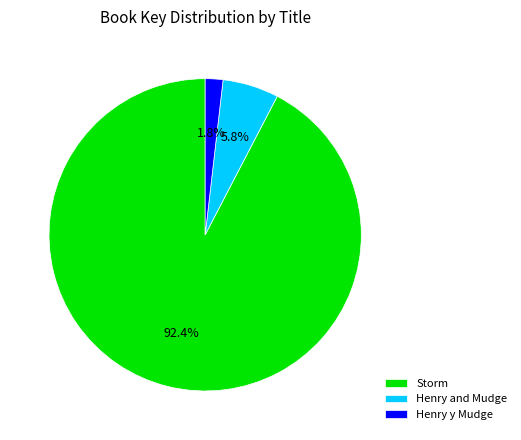

What percentage do Henry y Mudge and Storm together represent?

94.2%